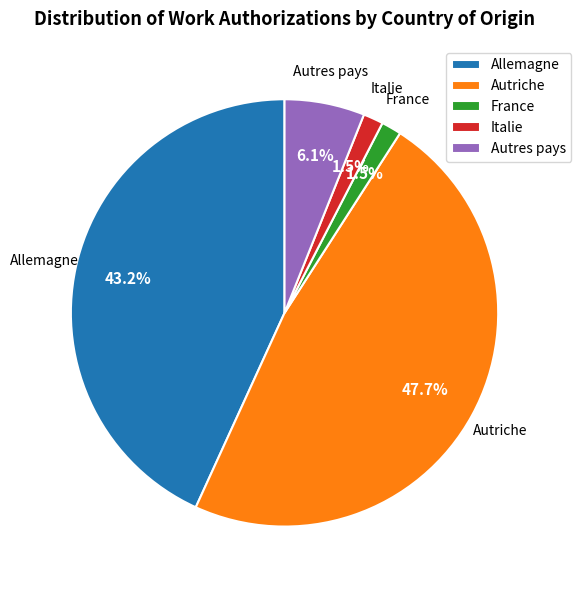

Which category has the biggest portion of the pie?

Autriche